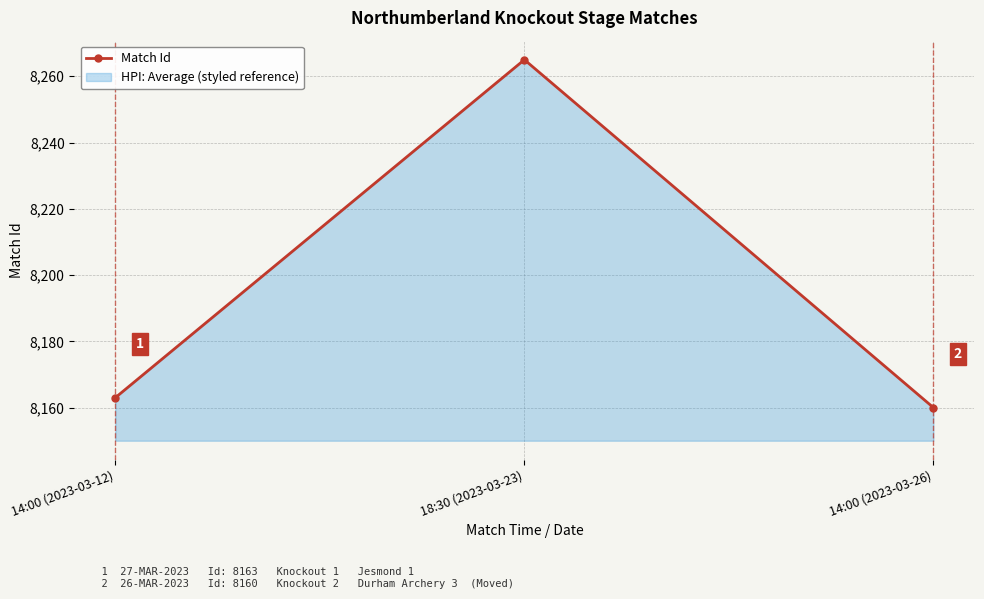

What position from the right is 18:30 (2023-03-23)?

2